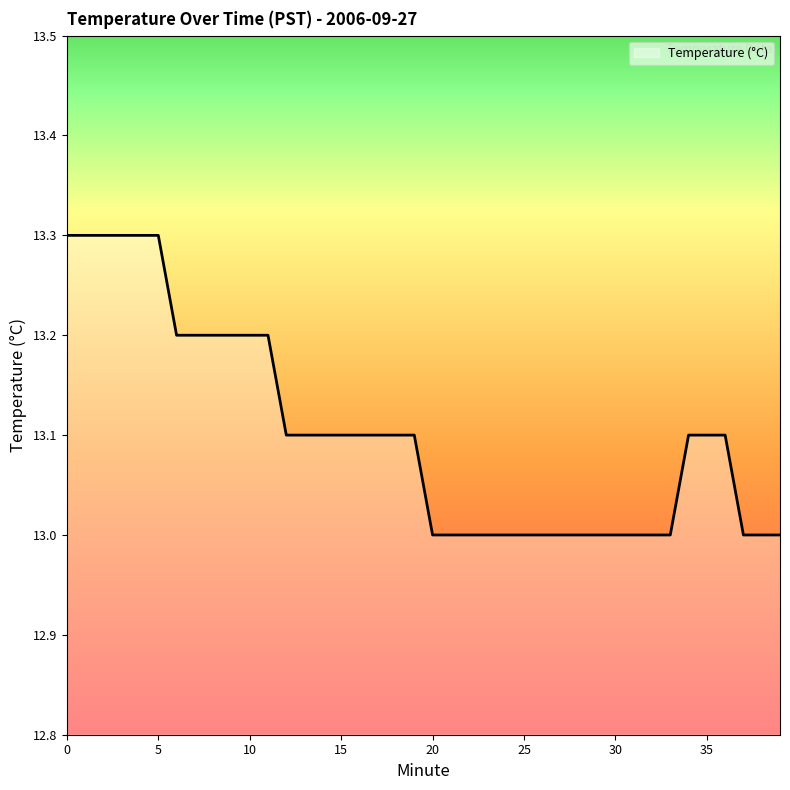

What is the smallest value displayed?

13.0